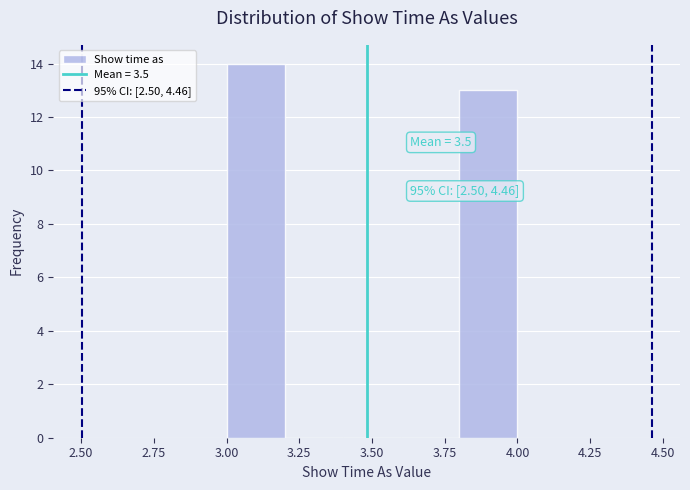

Over which range of the x-axis is the bar tallest?

3.0 to 3.2